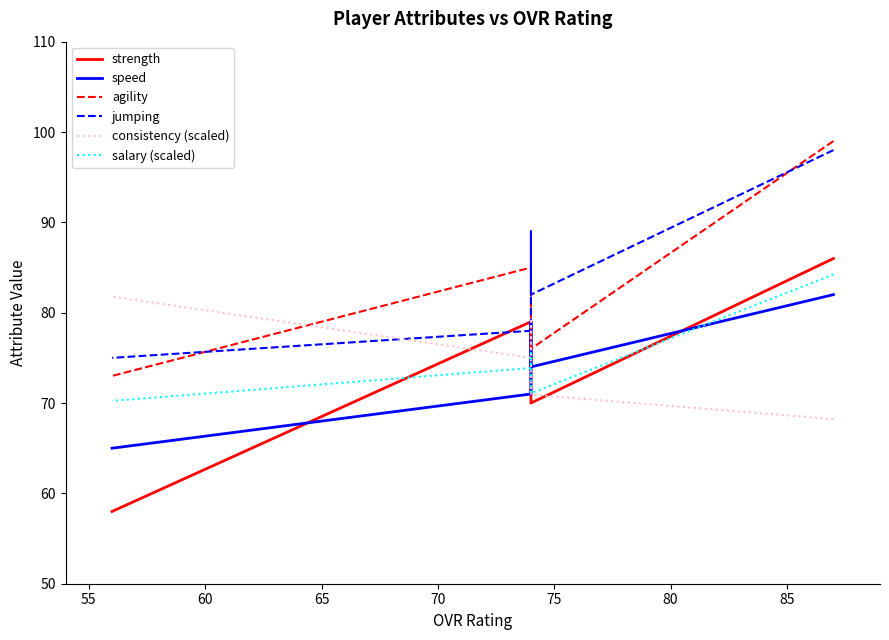

What is the average value of the salary (scaled) series?

75.0